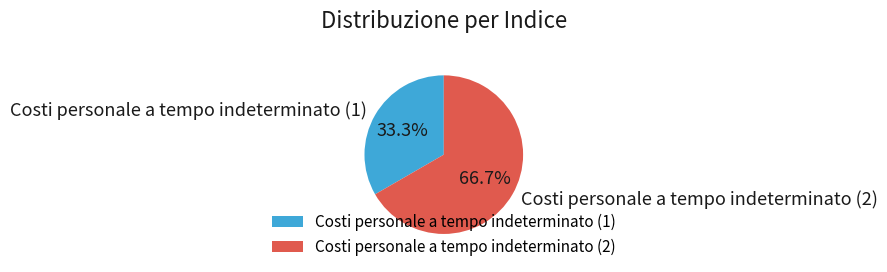

Is it true that Costi personale a tempo indeterminato (1) is 33% of the pie?

True